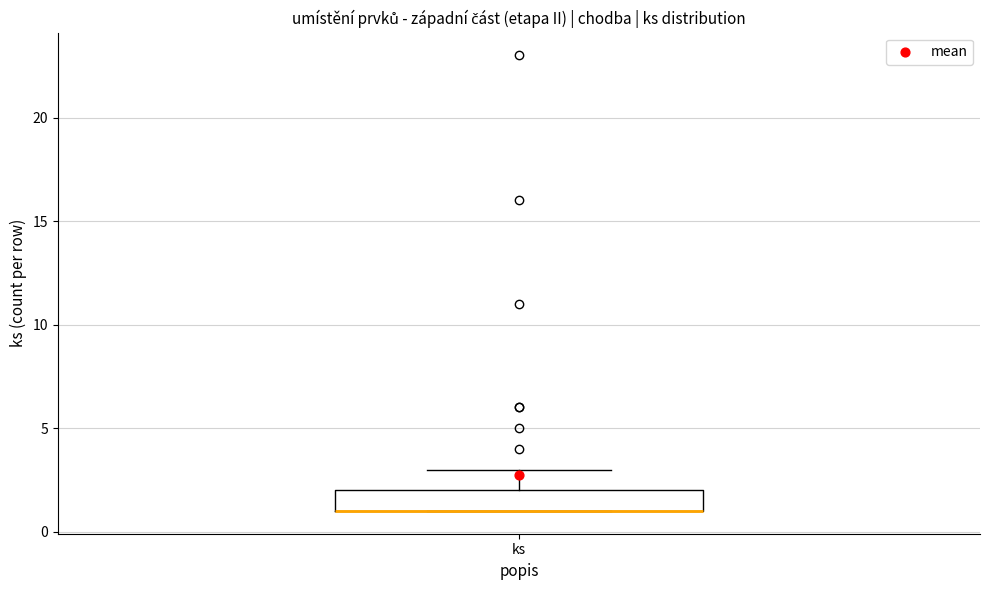

Where is the lower edge of the box for ks on the y-axis? The values are not printed on the chart, so give them approximately, as read against the axis.

1